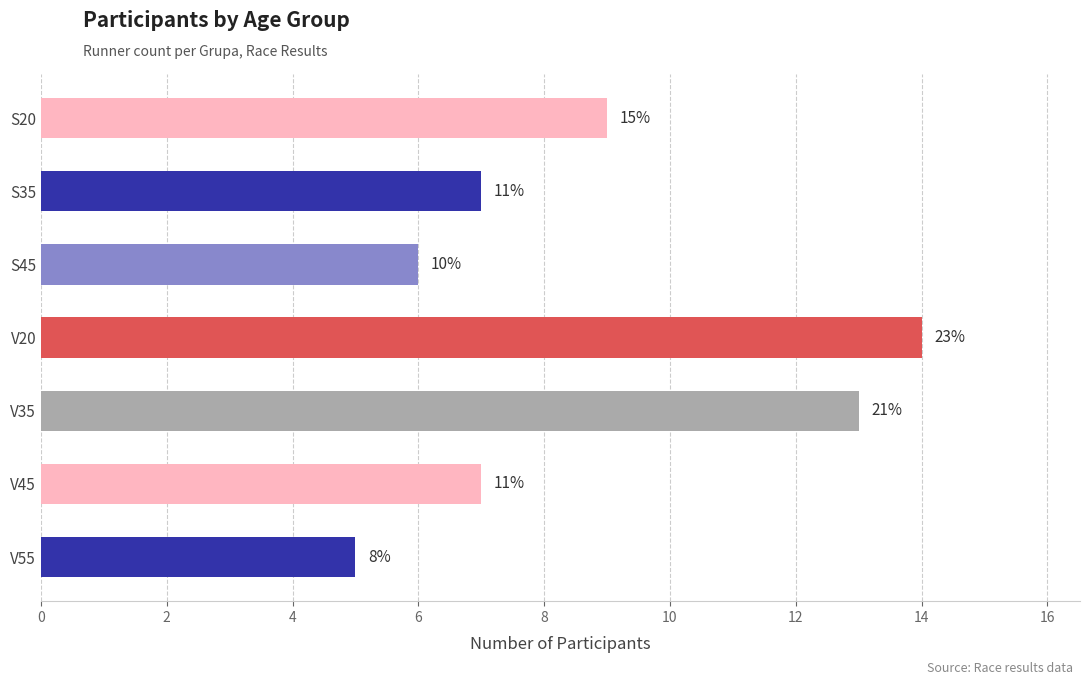

What is the difference between the maximum and second lowest values?

8